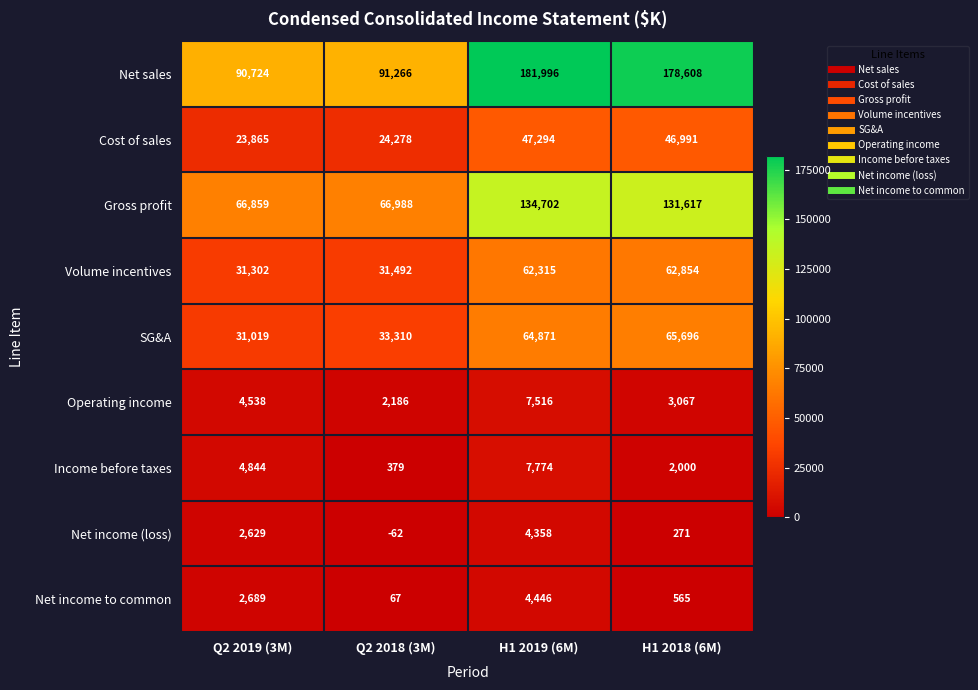

Is the value of SG&A at Q2 2019 (3M) greater than the value of Volume incentives at H1 2018 (6M)?

No